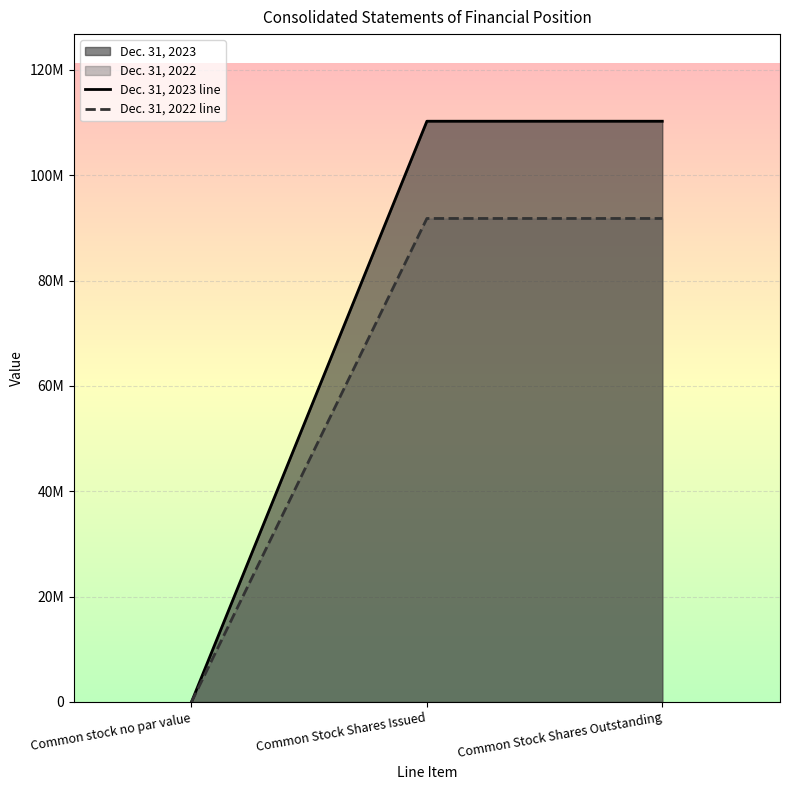

What is the difference between the maximum and minimum values in the Dec. 31, 2023 line series?

110248929